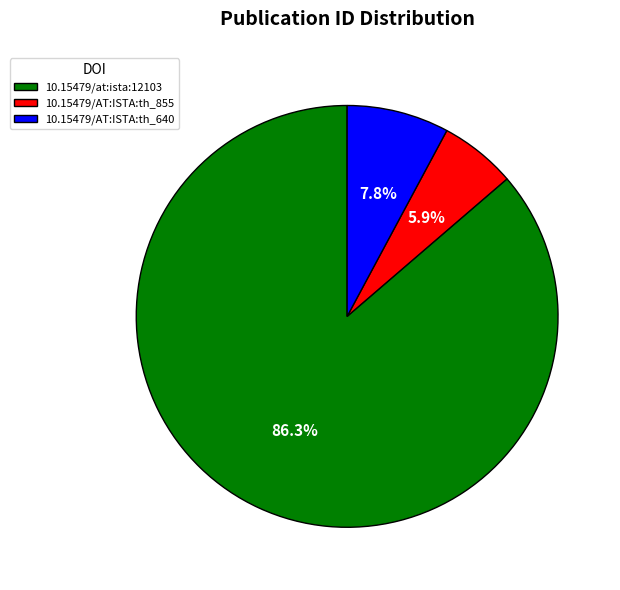

How many segments does this pie chart have?

3